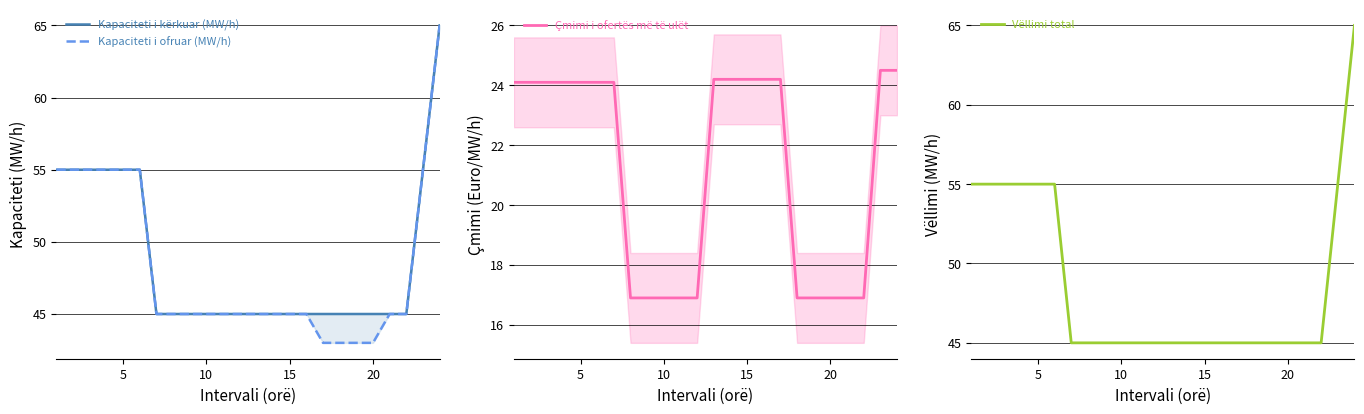

At 10, list the series in order from smallest to largest.

Çmimi i ofertës më të ulët, Kapaciteti i kërkuar (MW/h), Kapaciteti i ofruar (MW/h), Vëllimi total